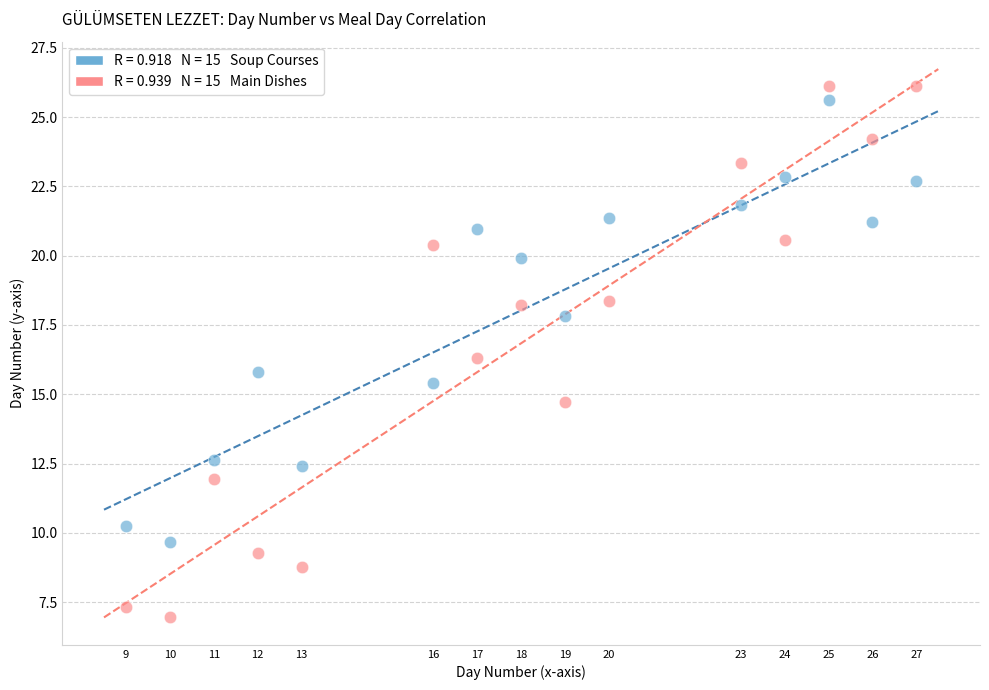

Across all data points, what is the range of Y values (max minus min)?

19.2